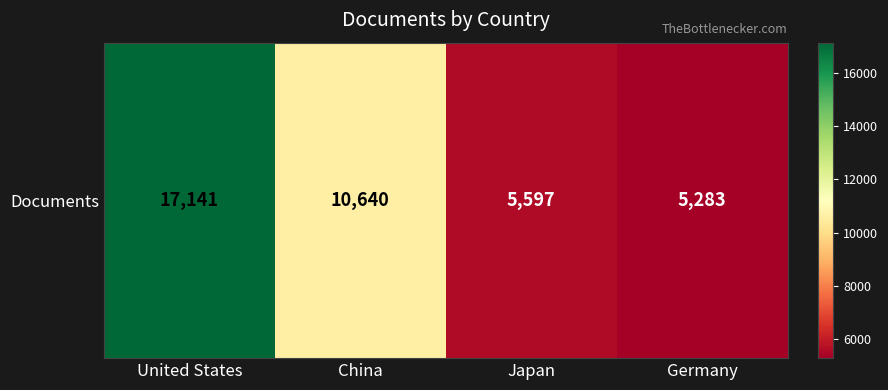

Where does the data first go above 10640?

United States